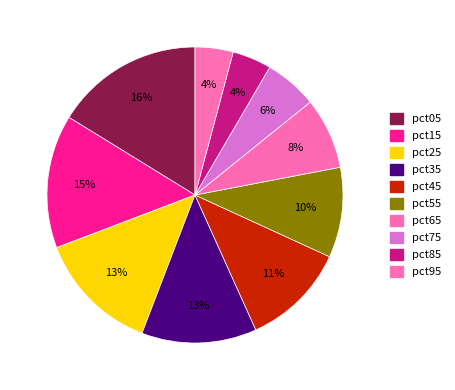

What percentage is the pct25 slice, to the nearest percent?

13%